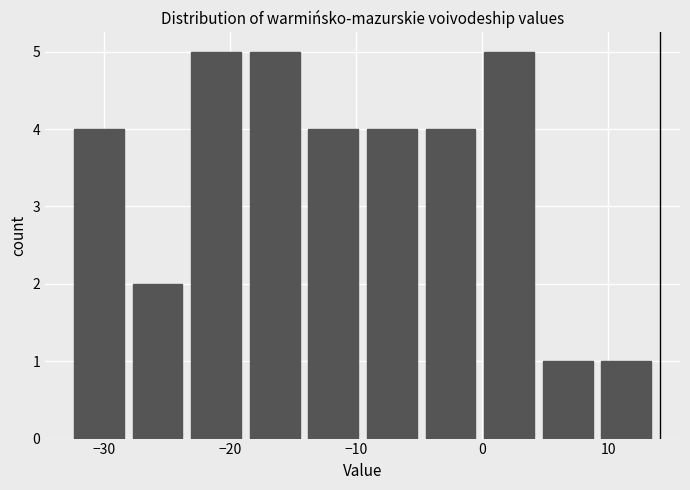

Reading left to right, transcribe this chart: for each bar, give the range it covers on the x-axis and its height. Neither the bar edges nor the heights are printed on the chart, so give them approximately, as read against the axes.

-32 to -28: 4
-28 to -23: 2
-23 to -18: 5
-18 to -14: 5
-14 to -9: 4
-9 to -4: 4
-4 to 0: 4
0 to 5: 5
5 to 9: 1
9 to 14: 1